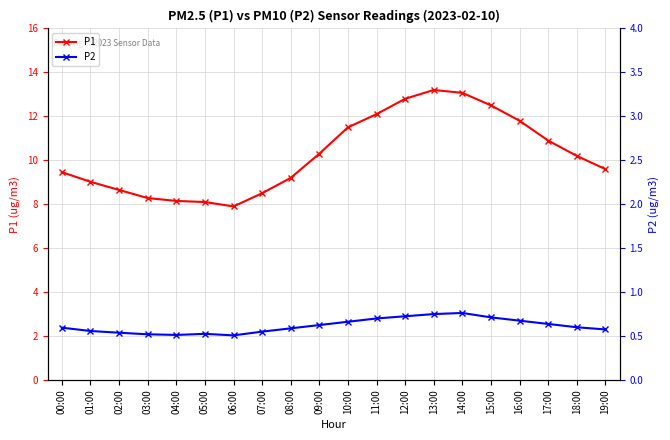

List the series in order of their overall mean, lowest first.

P2, P1